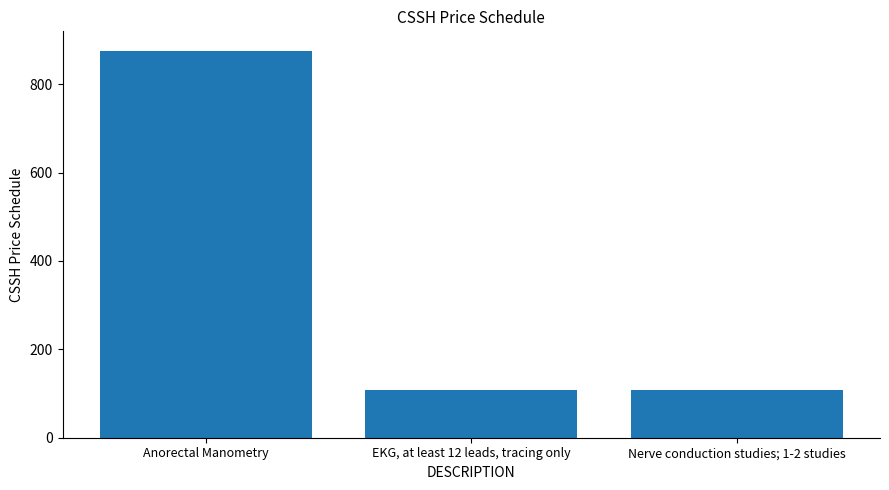

What is the average value?

364